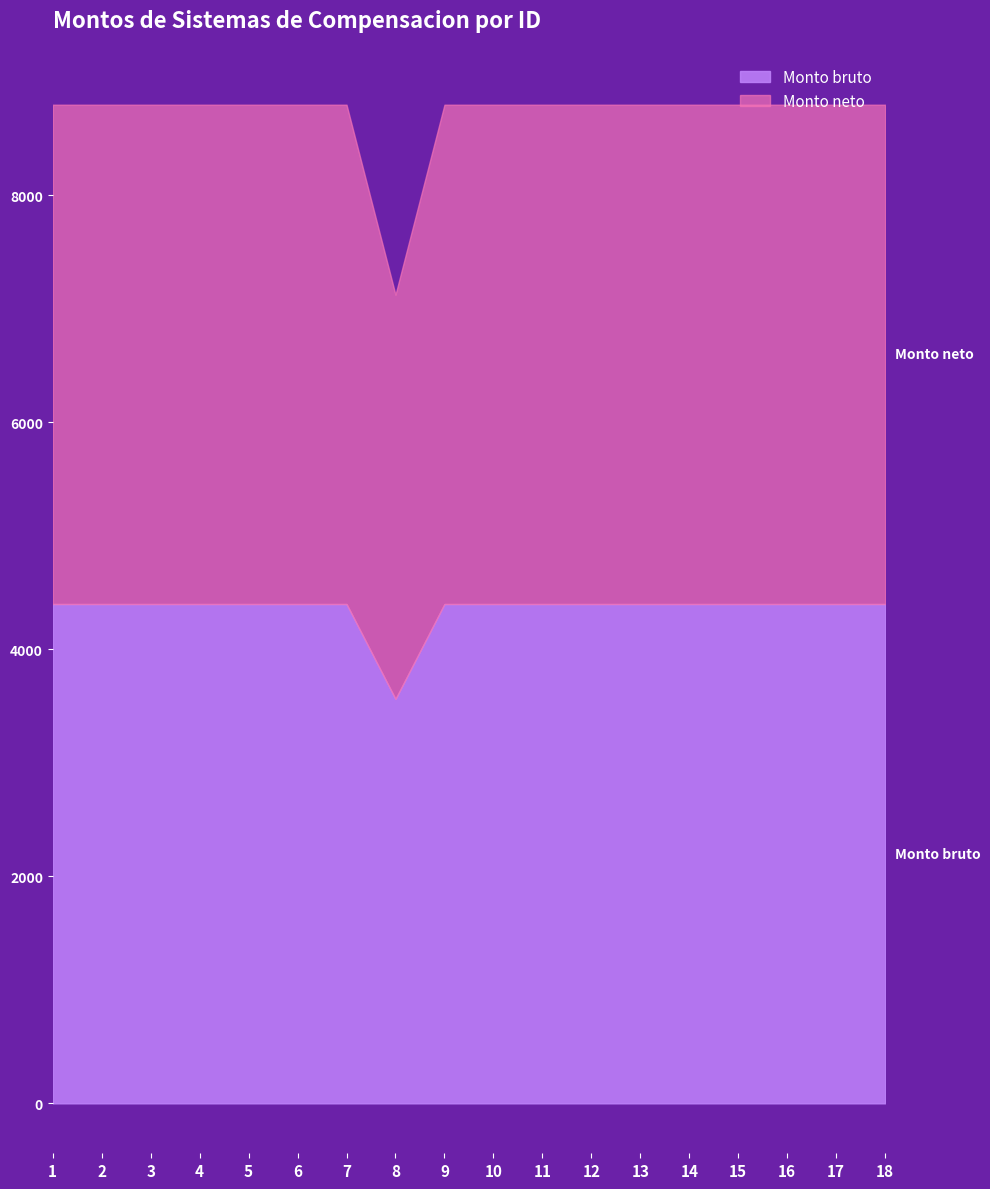

List the labels in order of Monto bruto value, largest first.

1, 2, 3, 4, 5, 6, 7, 9, 10, 11, 12, 13, 14, 15, 16, 17, 18, 8